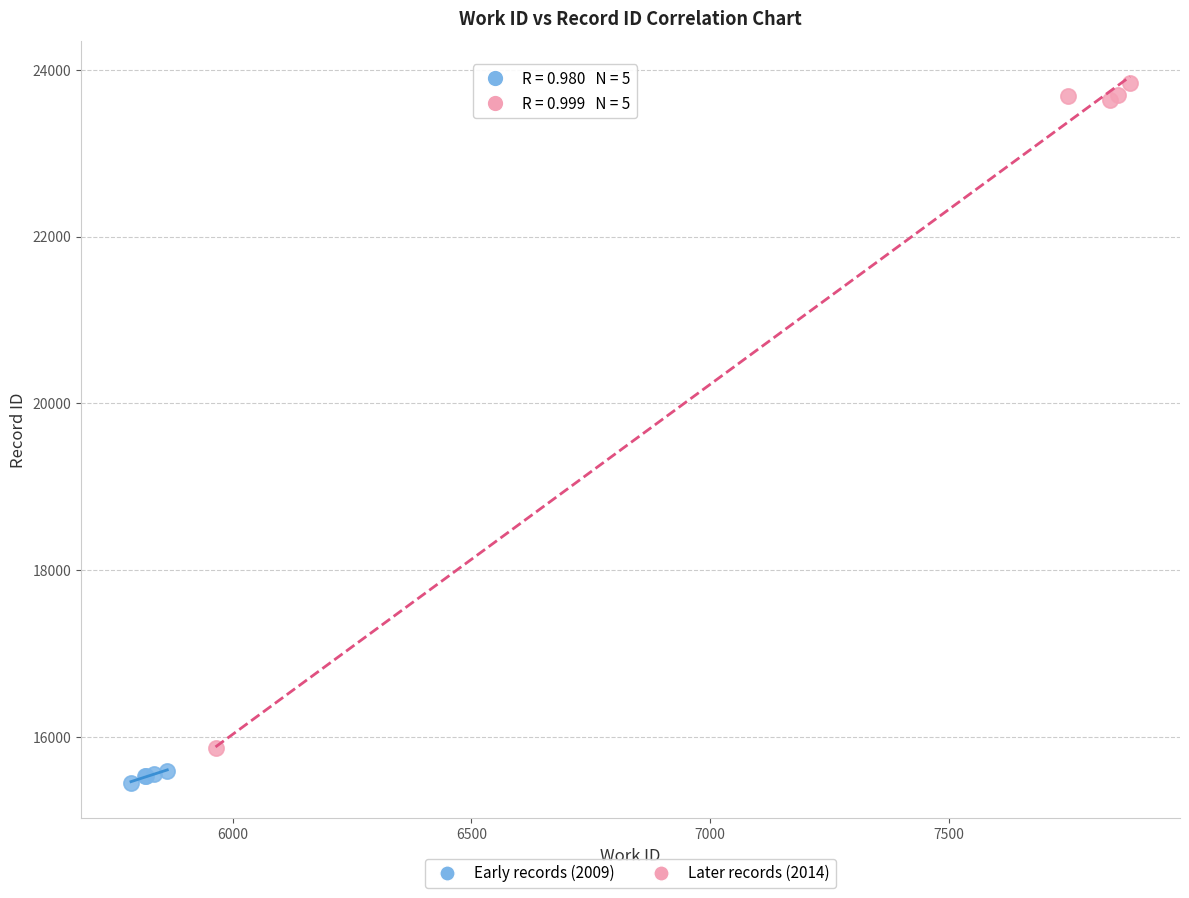

Which series reaches the minimum Y coordinate?

Early records (2009)